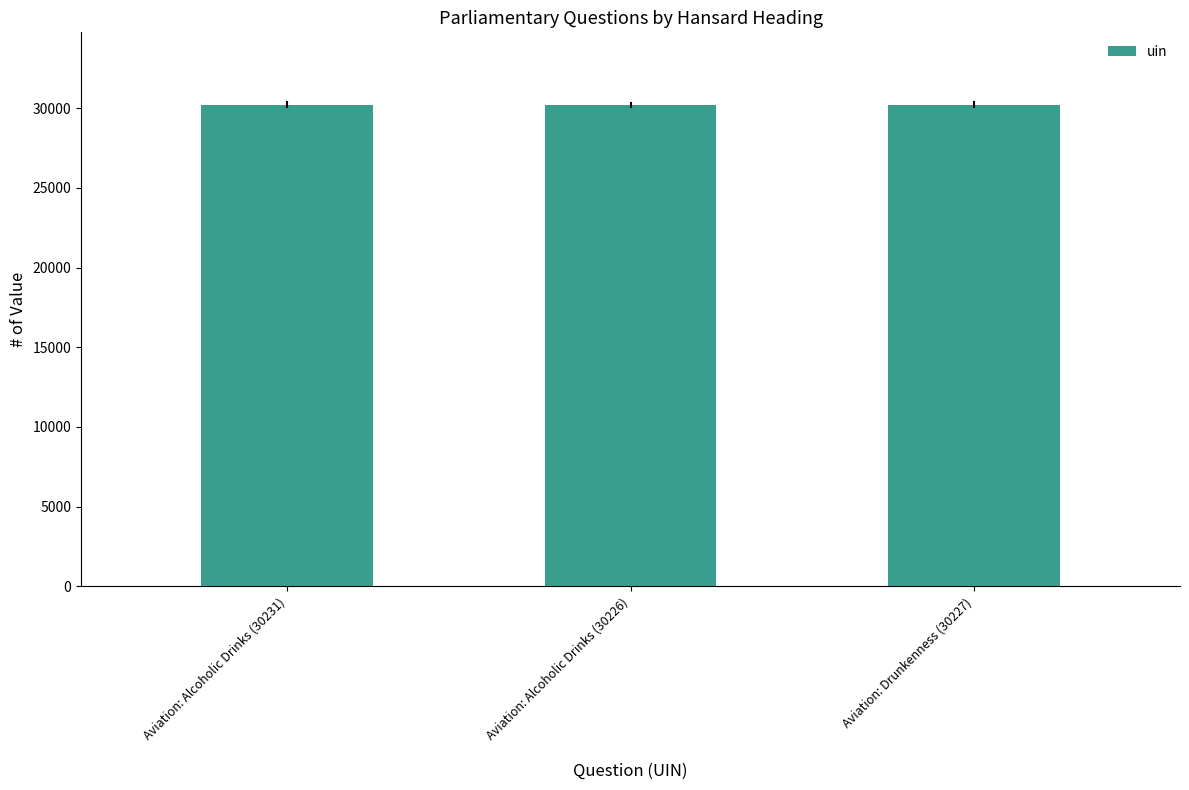

Are the bars grouped side by side (vs. stacked)?

No